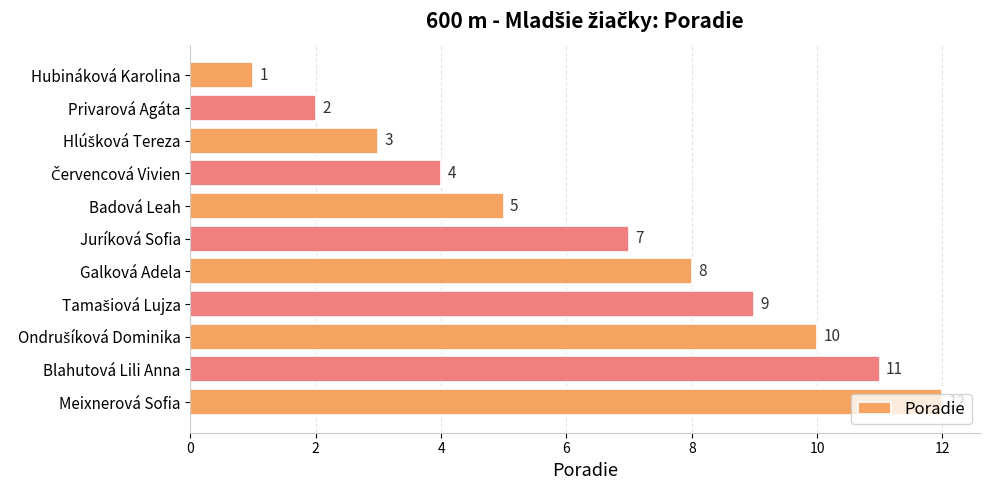

The chart shows a value of 1 at Juríková Sofia. True or false?

False